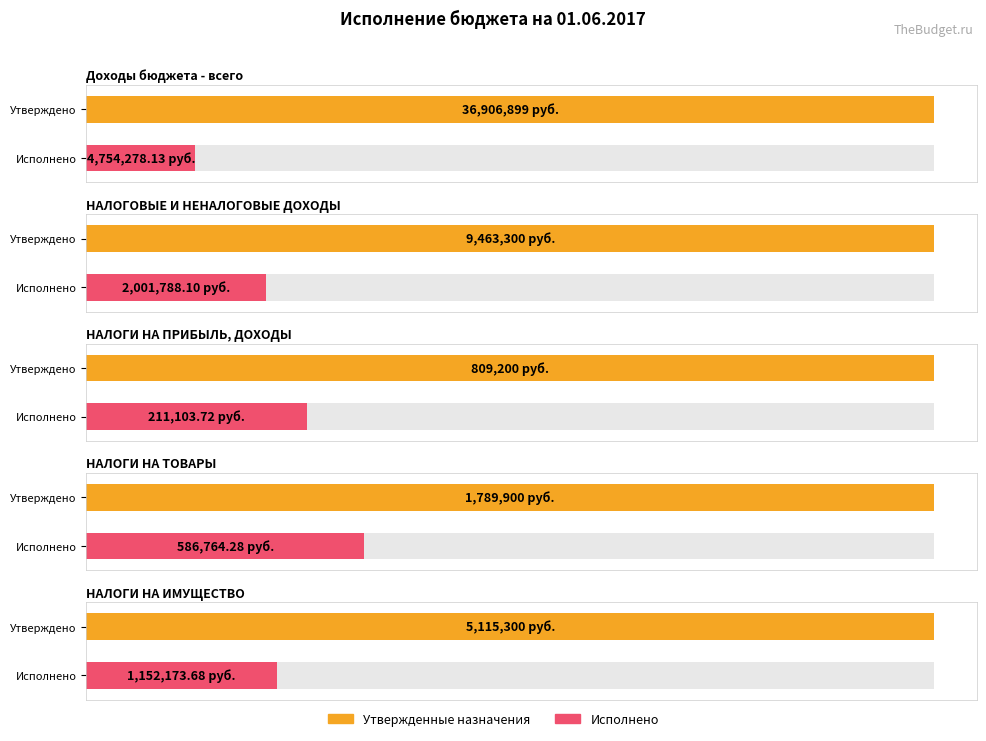

How many series are shown in this chart?

2